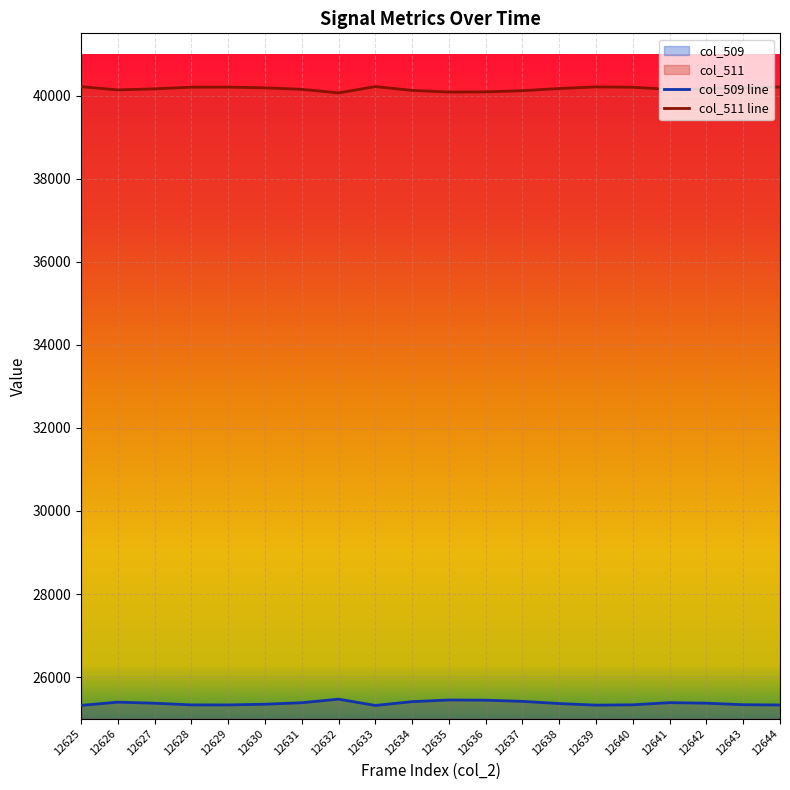

Rank the series by their maximum value, from highest to lowest.

col_511 line, col_509 line